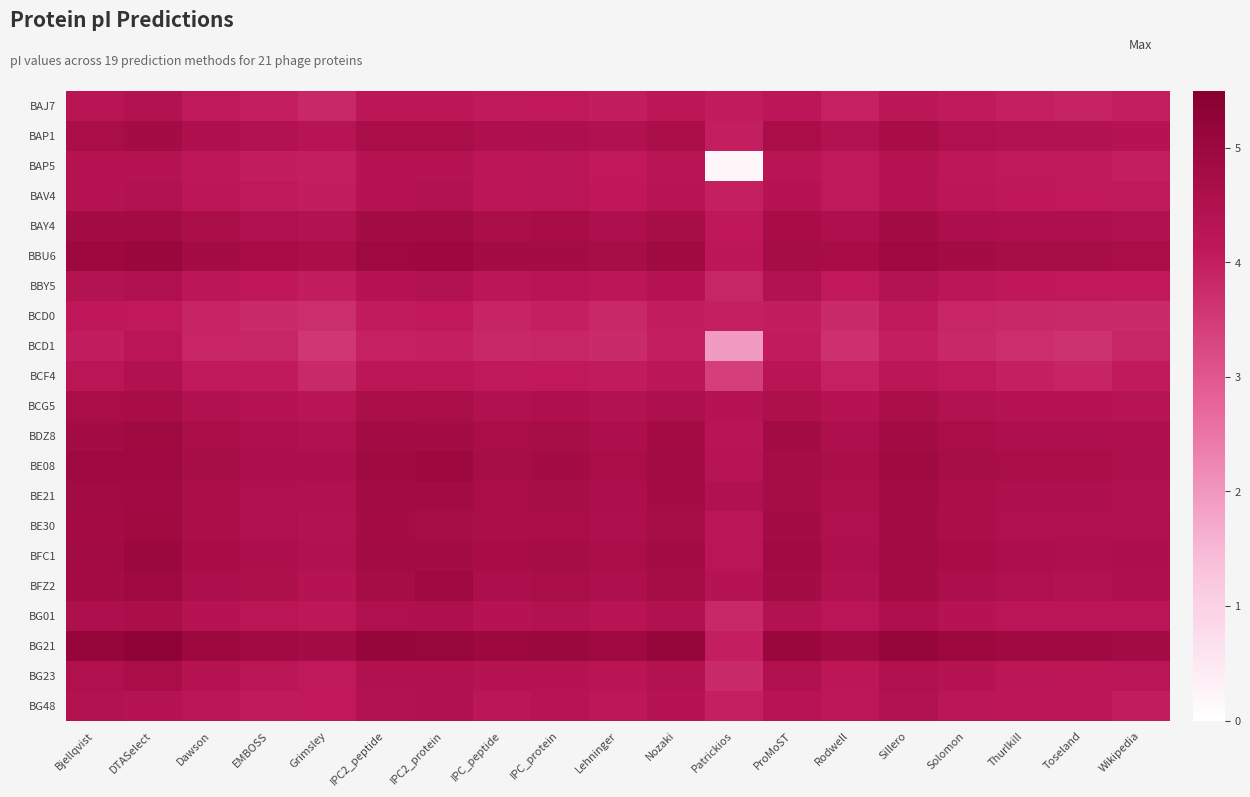

What is the greatest value displayed?

5.3